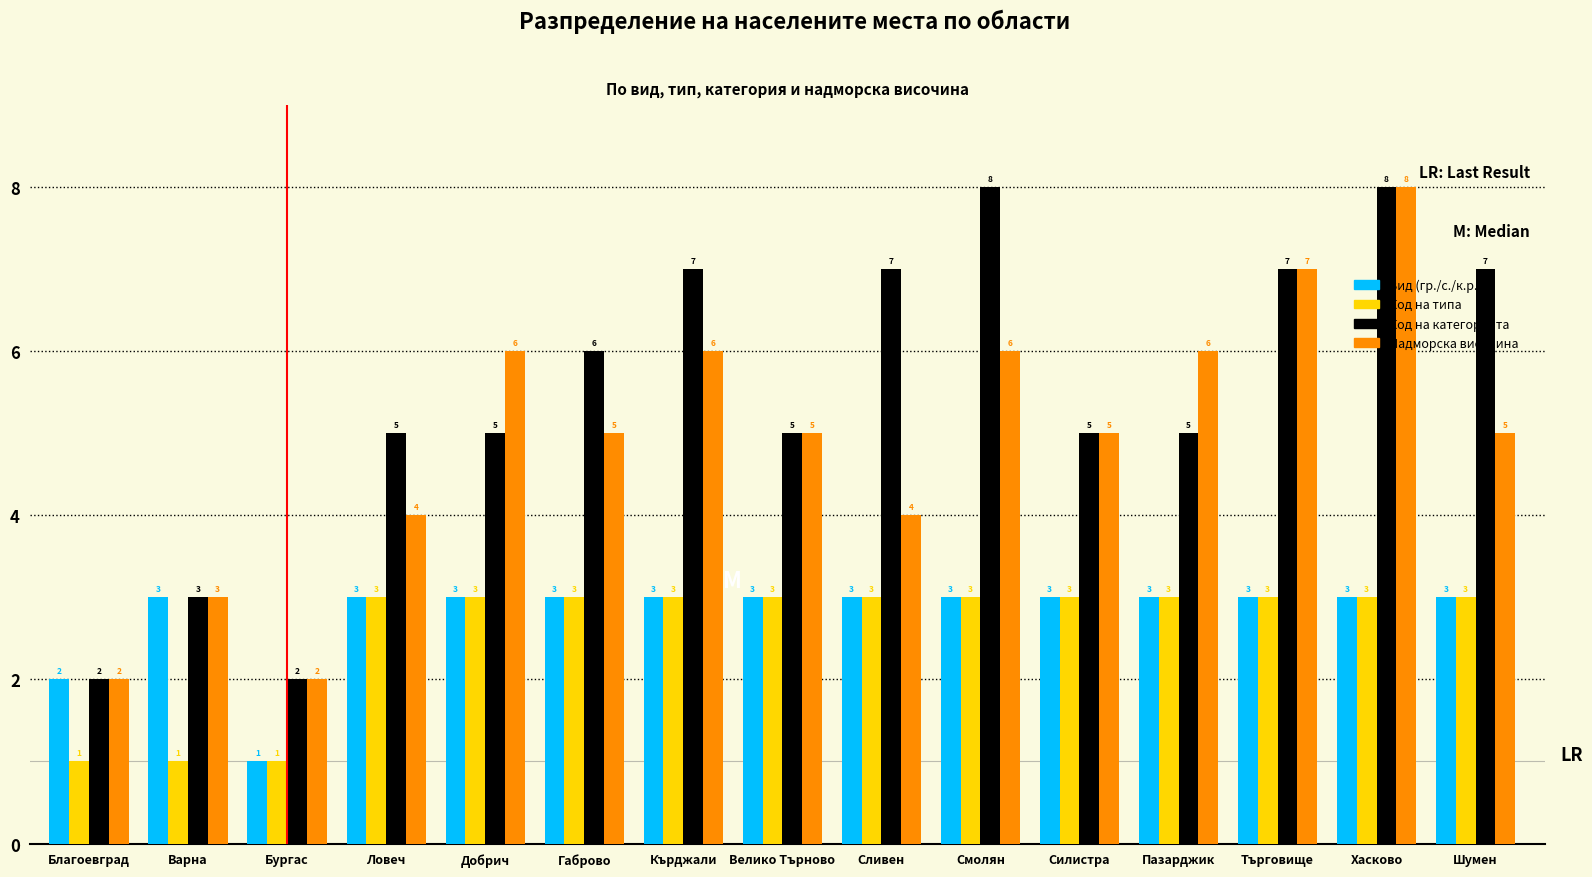

What is the greatest value displayed?

8